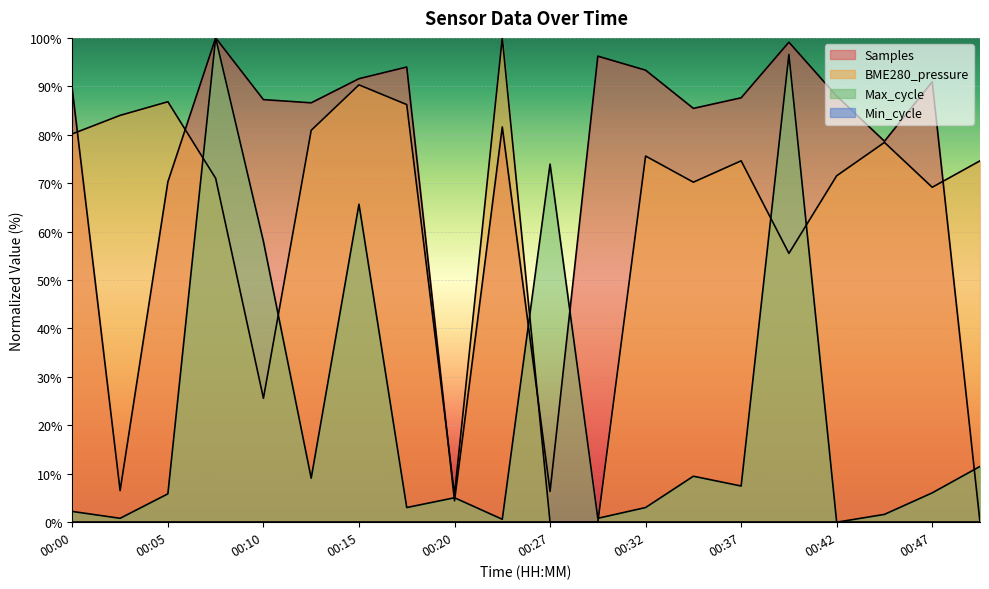

What is the value of the BME280_pressure point at the 20th from the left?

74.6